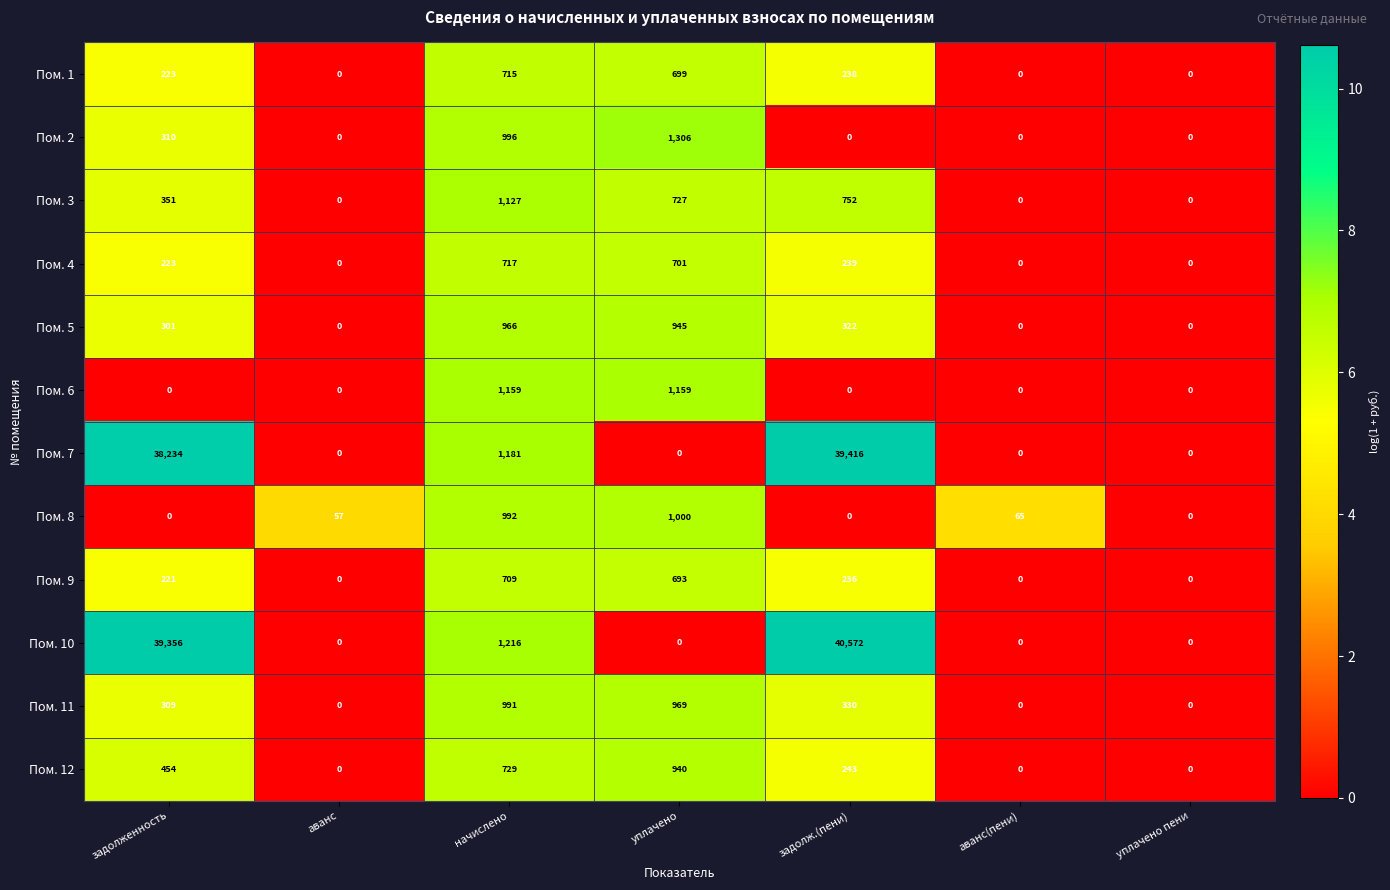

Which series changed the most between начислено and уплачено?

Пом. 10